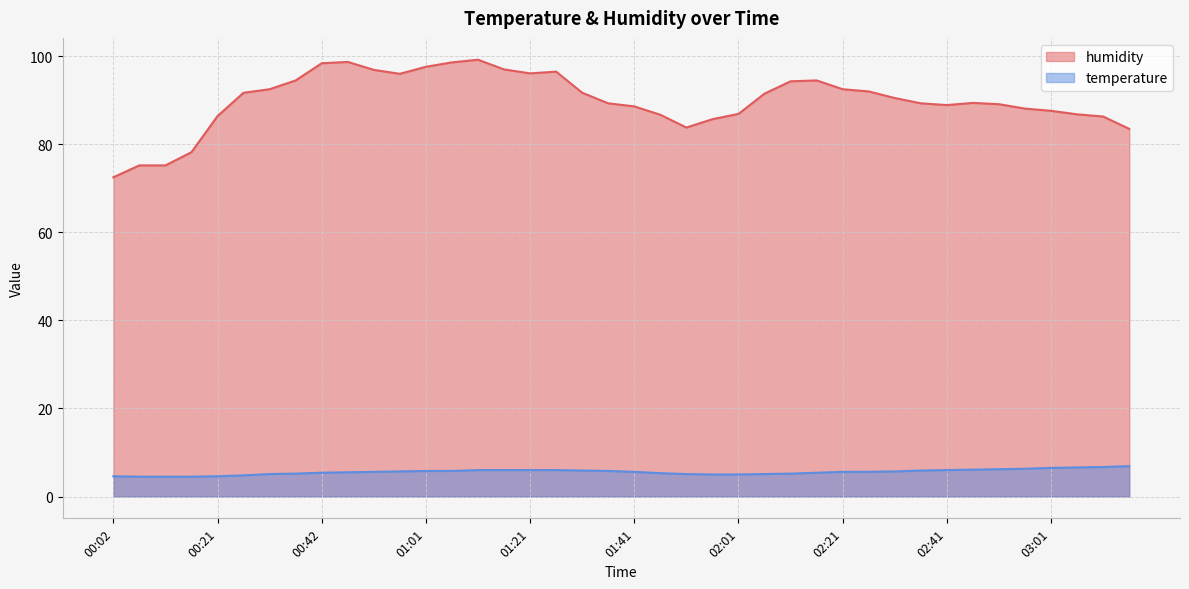

What position from the left is 00:16?

4